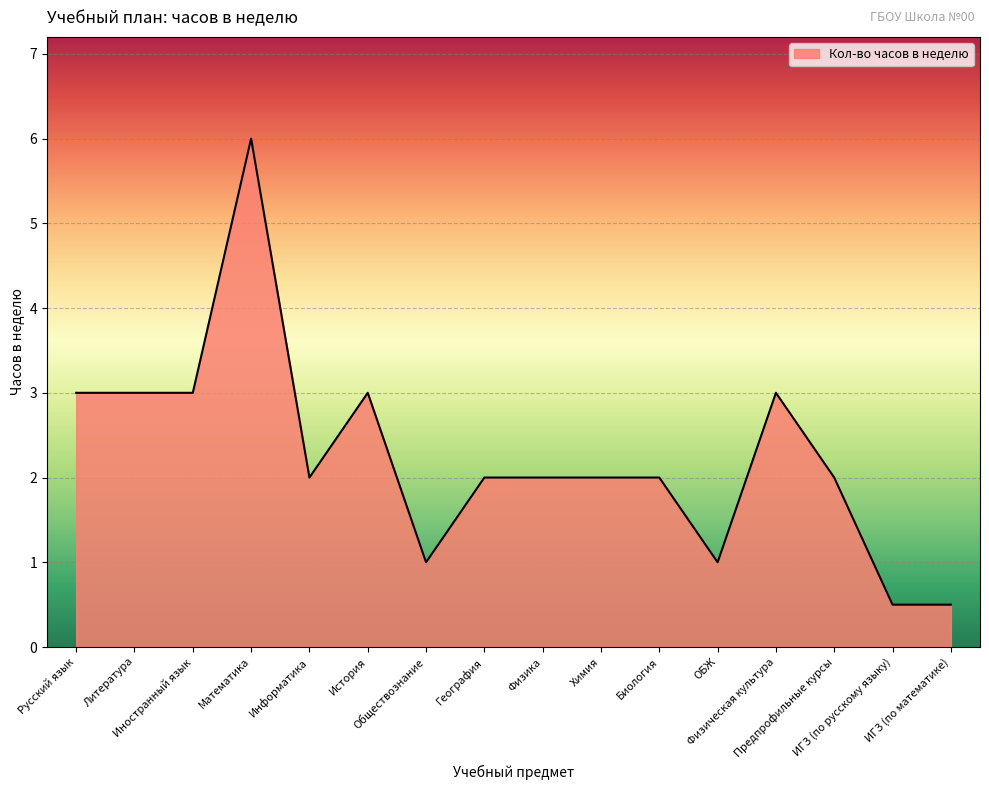

What is the minimum value shown in the chart?

0.5